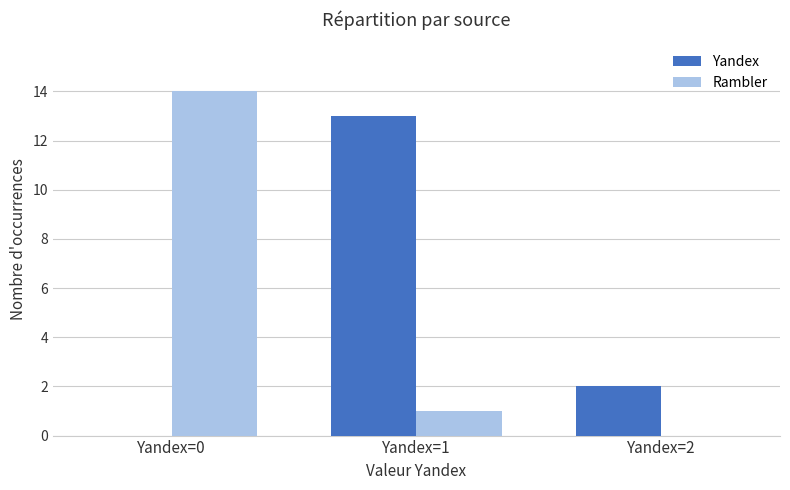

How many categories are shown in the chart?

3